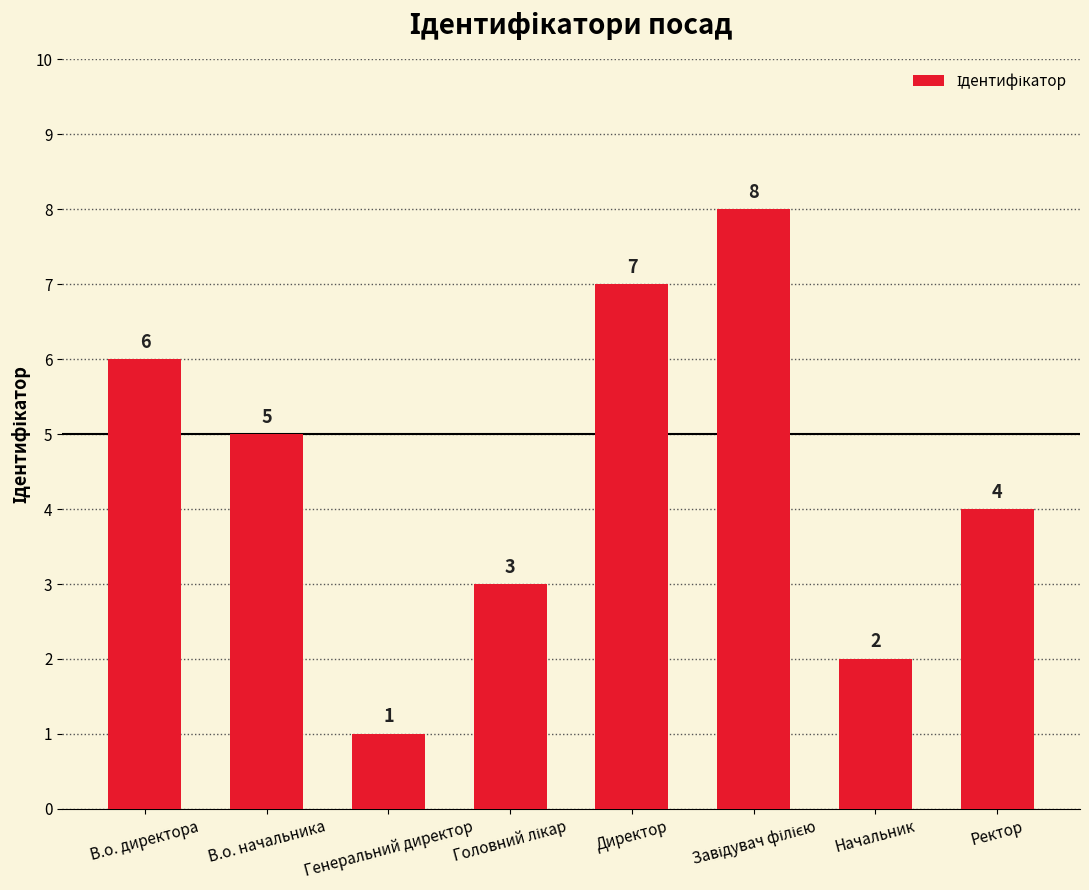

How many distinct data groups are displayed?

1